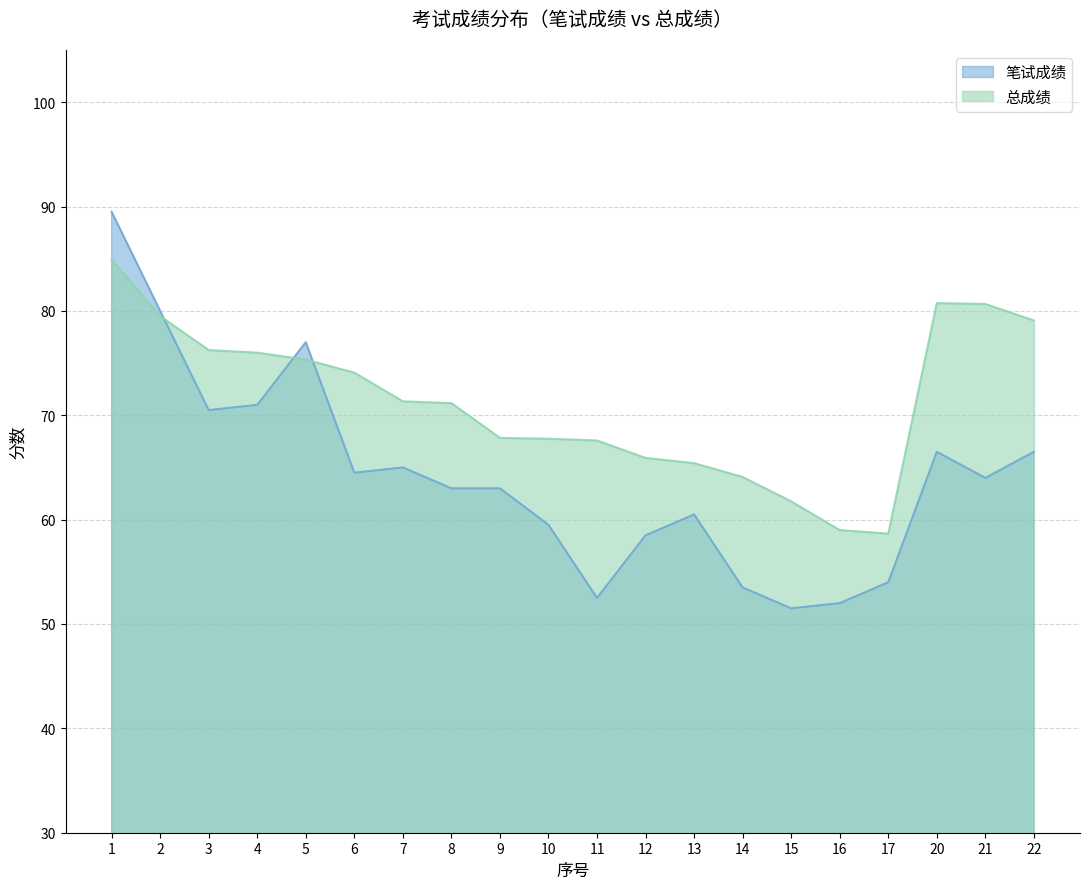

How many data points in 笔试成绩 are less than 64?

10